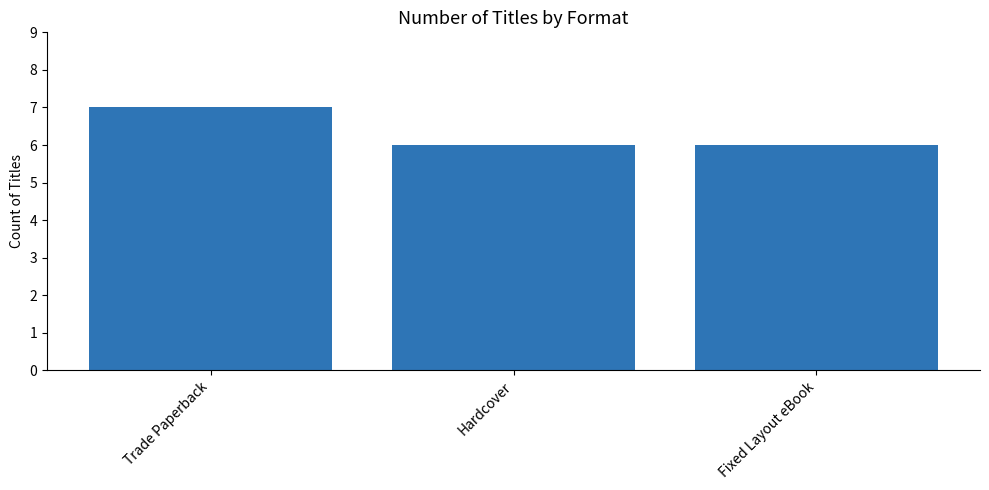

What is the value of the 2nd bar from the left?

6